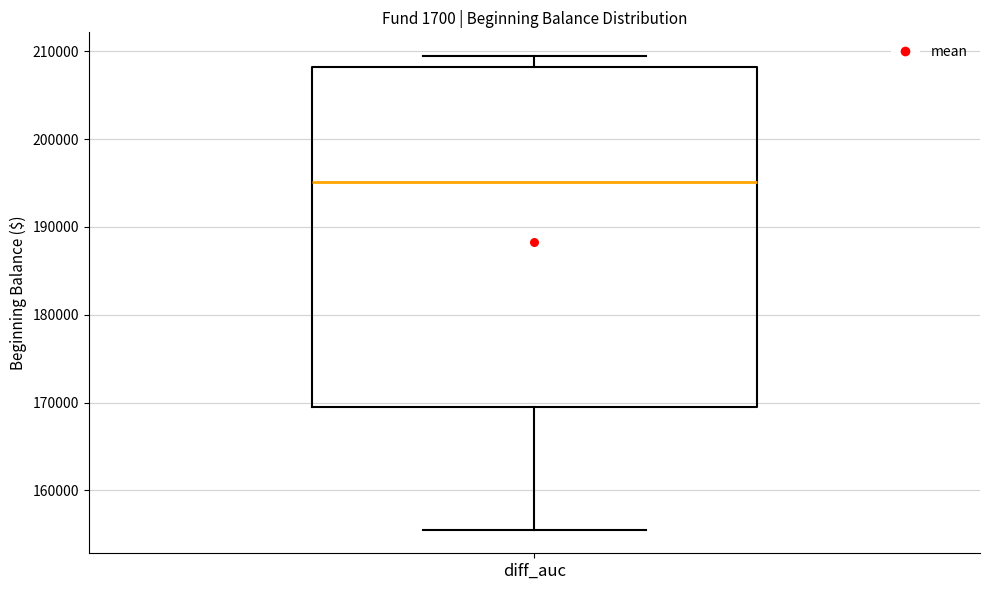

Read this box plot against the y-axis: the position of the median line, the range covered by the box, and the ends of both whiskers. The values are not printed on the chart, so give them approximately, as read against the axis.

median 195000, box 169000 to 208000, whiskers 156000 to 209000